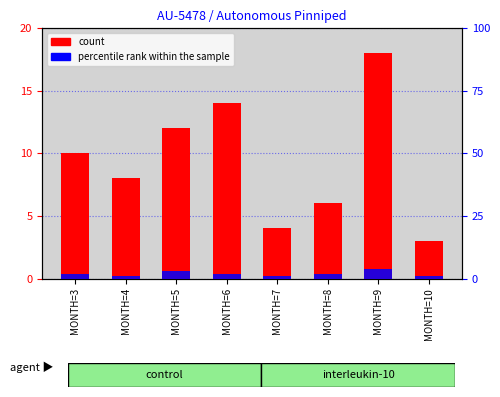

Where is count nearest to the value 10?

MONTH=3